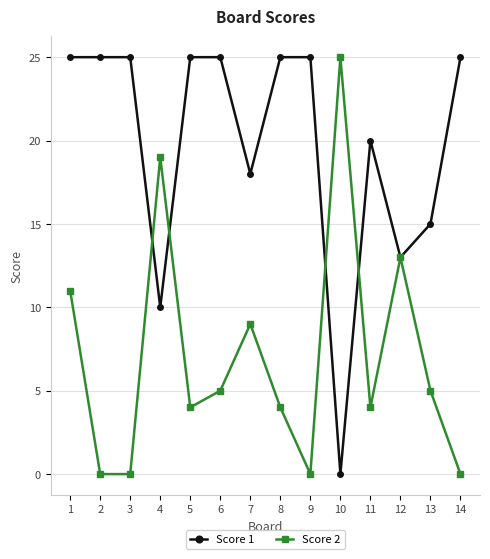

What is the greatest value displayed?

25